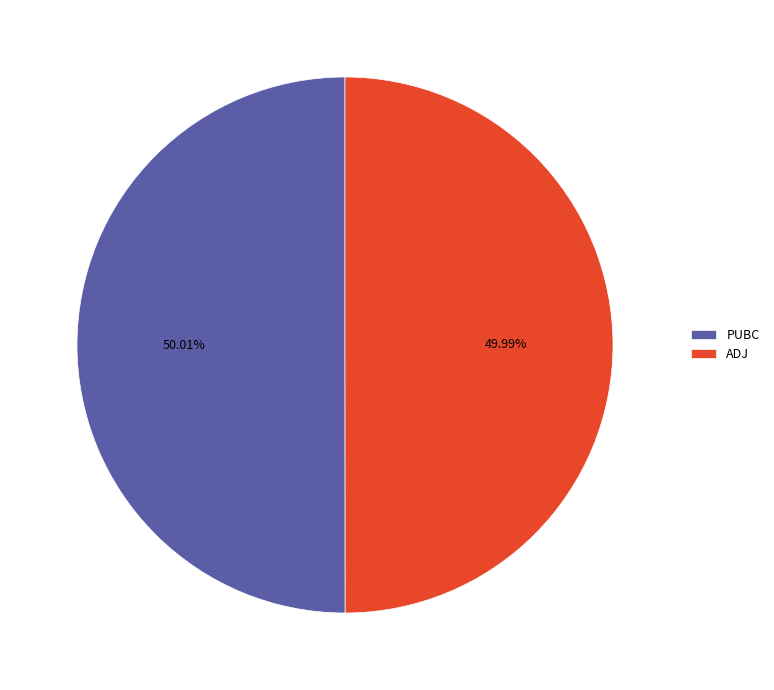

What is the ratio of the value at ADJ to the value at PUBC?

1.0